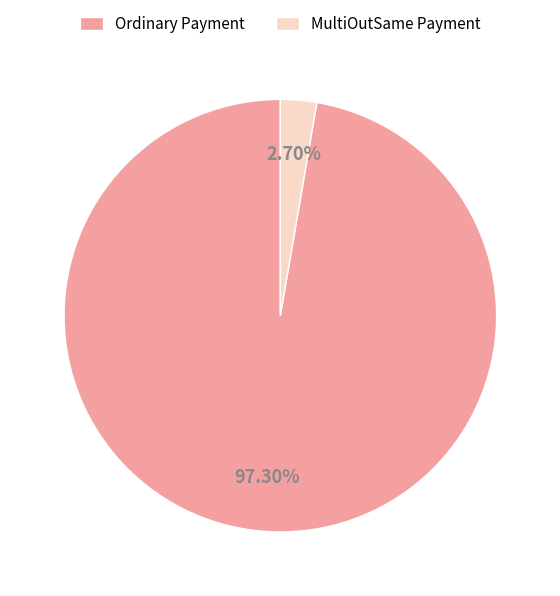

Combined, do MultiOutSame Payment and Ordinary Payment account for over 50%?

Yes